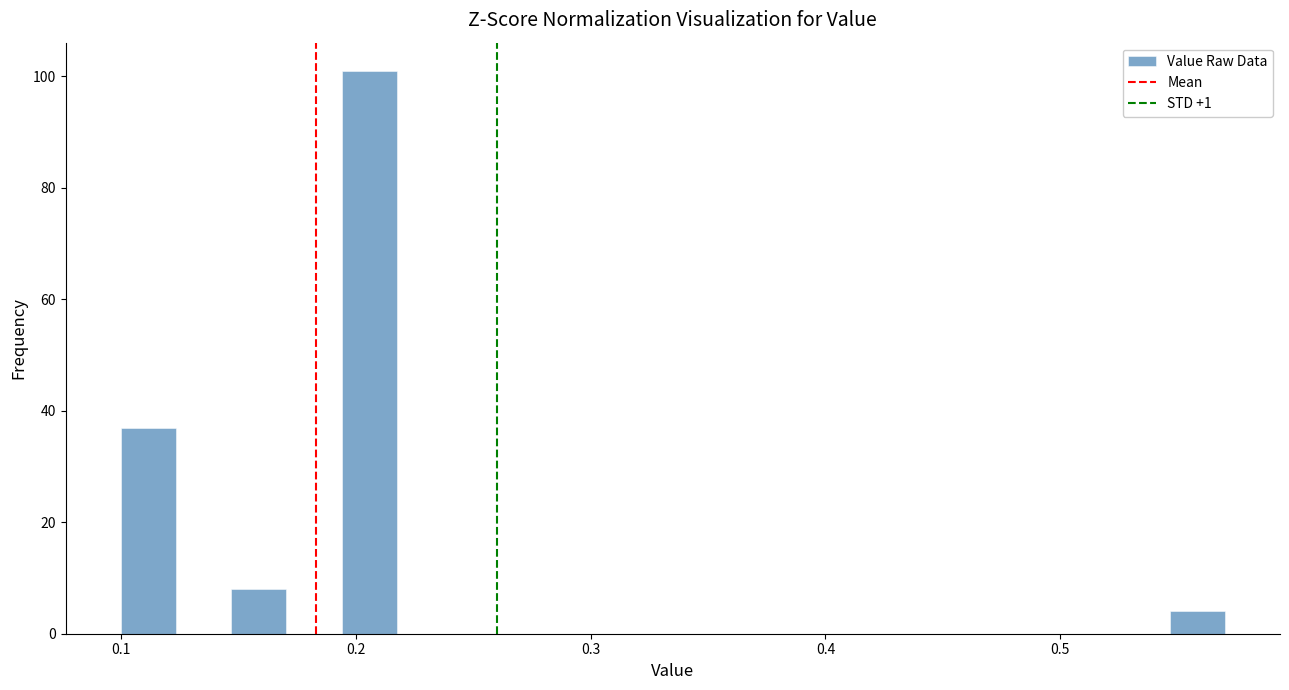

Around what value on the x-axis is the tallest bar? Give the approximate position of its centre, as read against the axis.

0.21